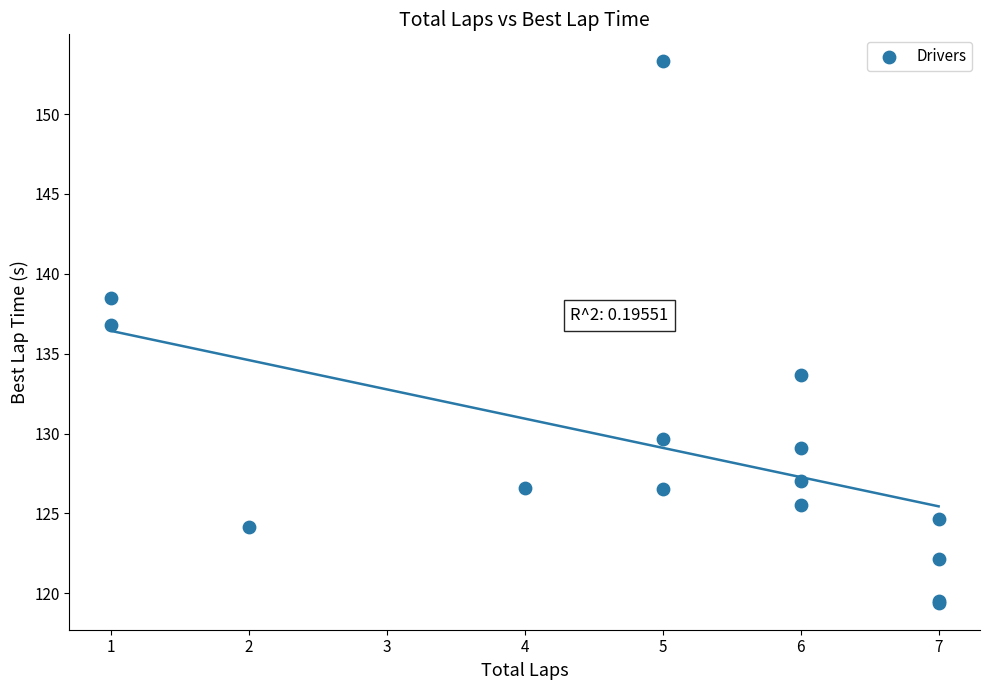

What Y value in the scatter plot is closest to 136?

136.8